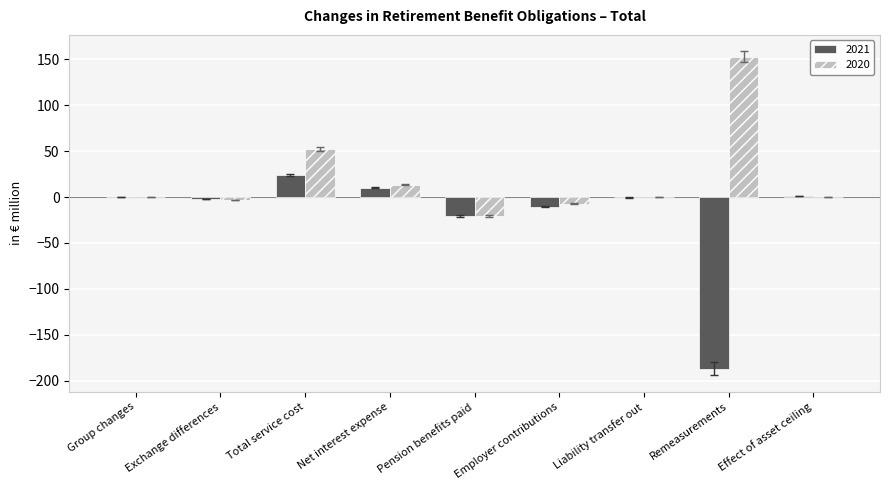

What is the difference between the 2021 values at Effect of asset ceiling and Total service cost?

22.9